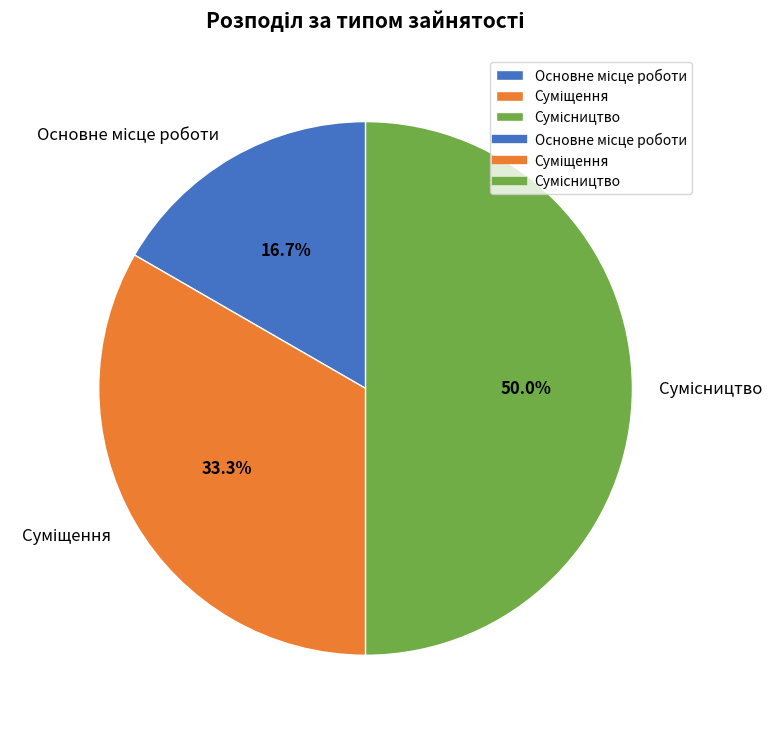

How many segments does this pie chart have?

3